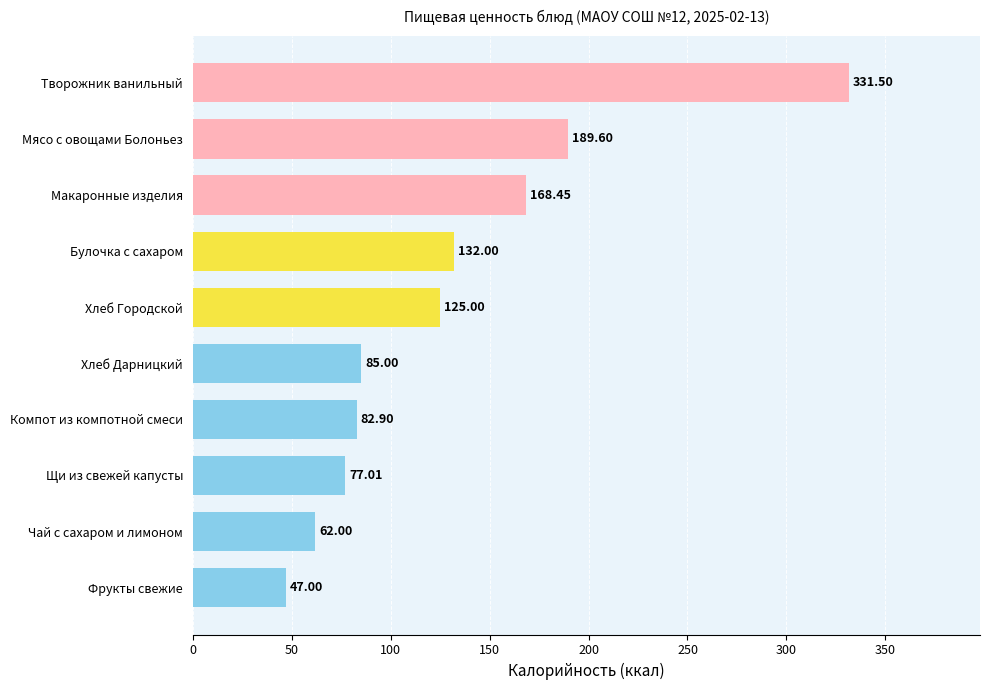

How many distinct data groups are displayed?

1